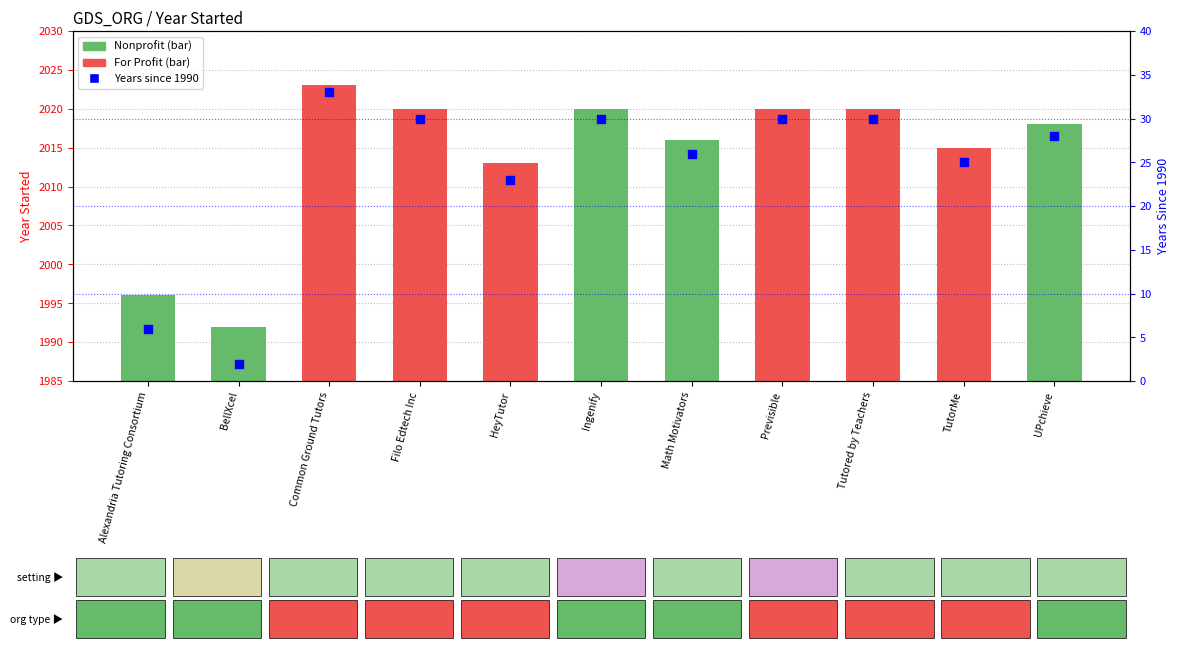

Between UPchieve and HeyTutor, which is larger?

UPchieve